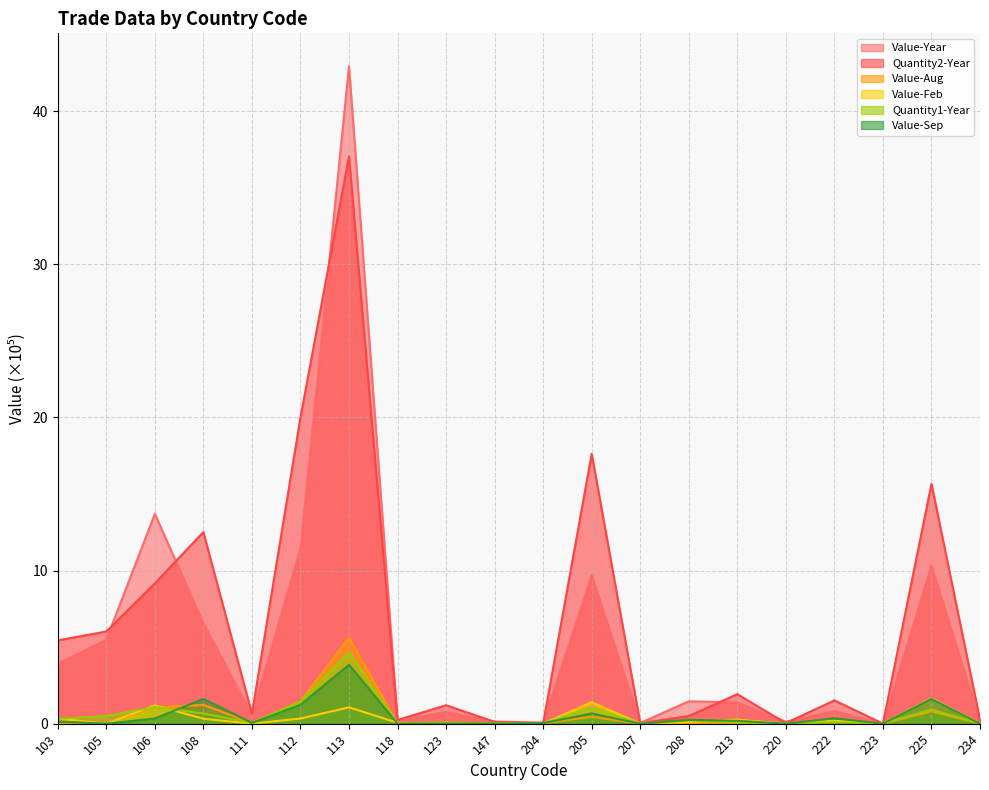

At how many categories does at least one series exceed 2?

8